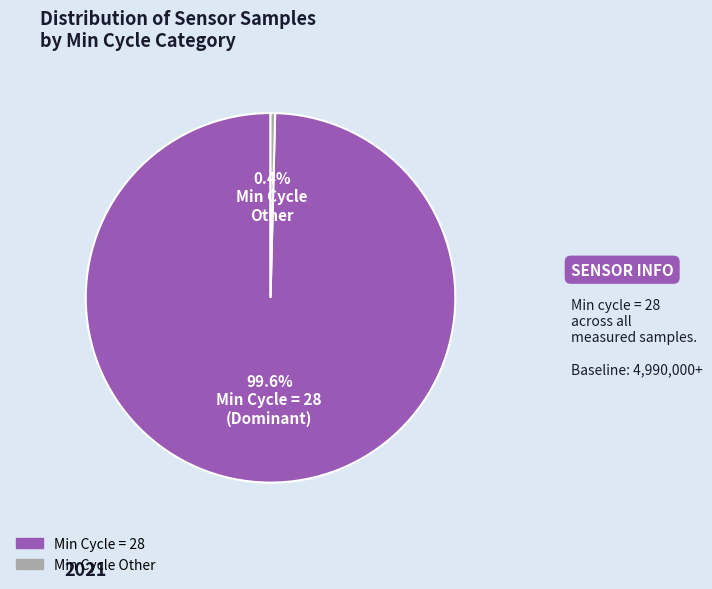

Rank the categories by value from lowest to highest.

Min Cycle Other, Min Cycle = 28